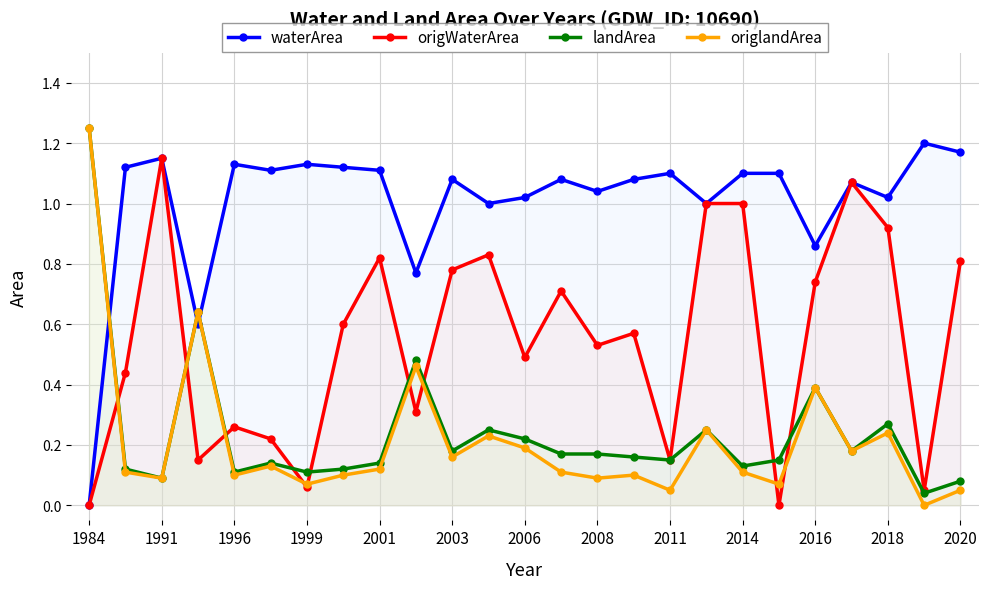

At which category is the sum across all series the highest?

1984